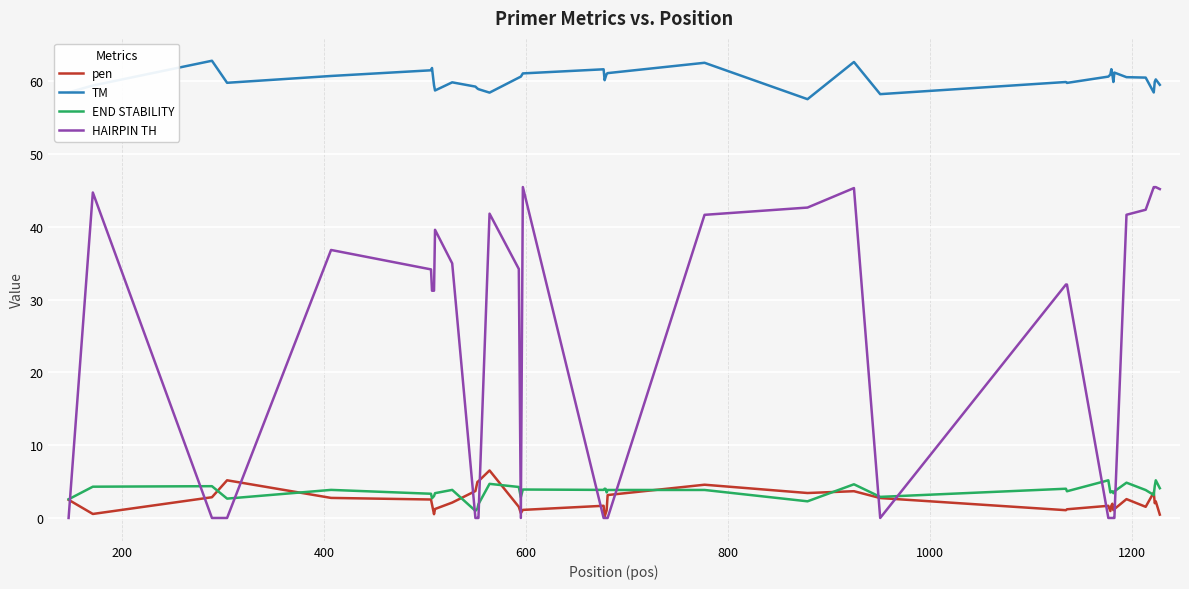

Which series has the largest total across all categories?

TM